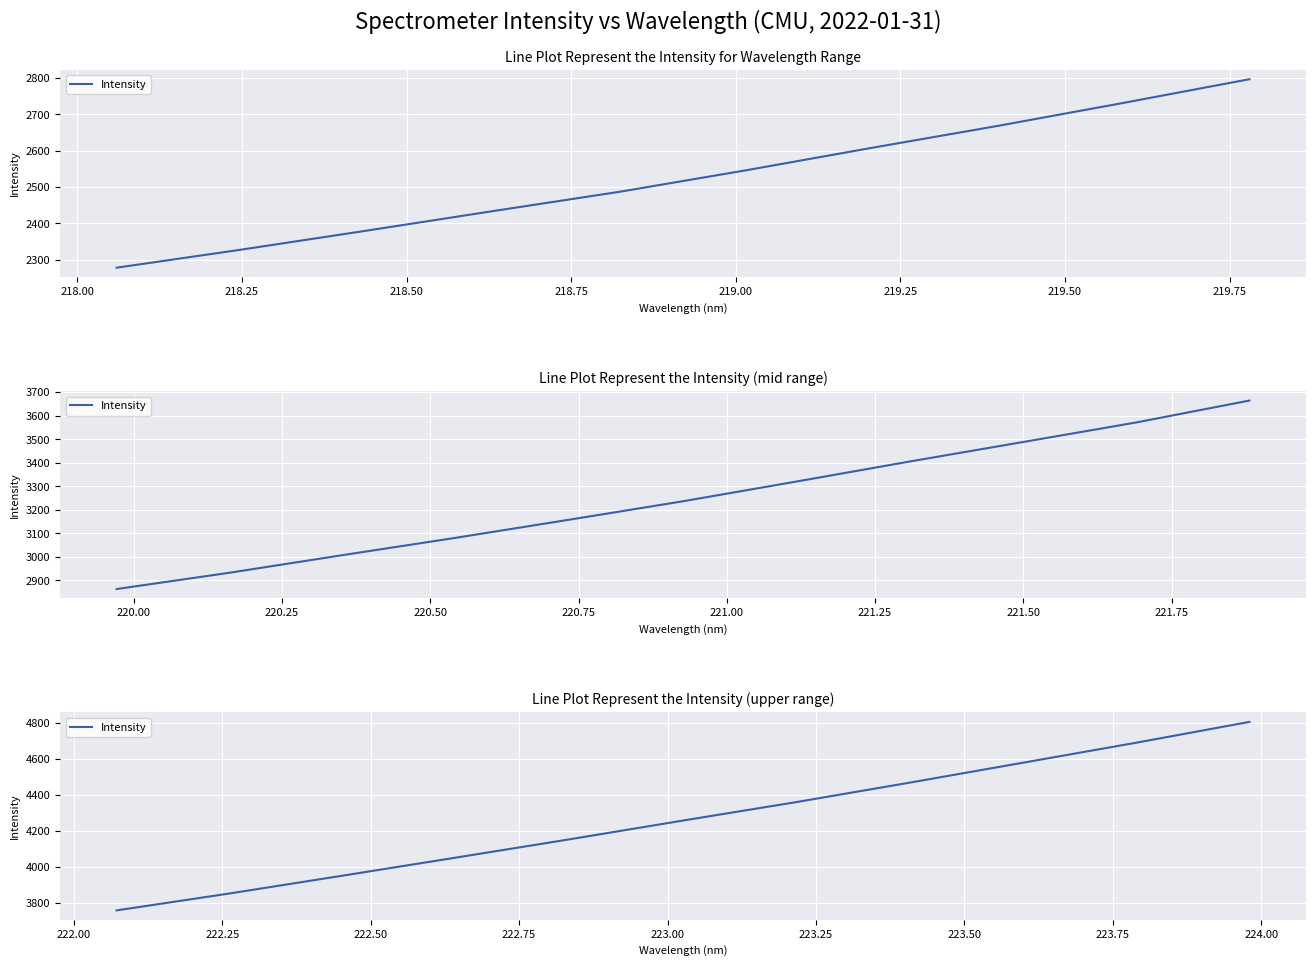

What is the maximum value shown in the chart?

4806.0